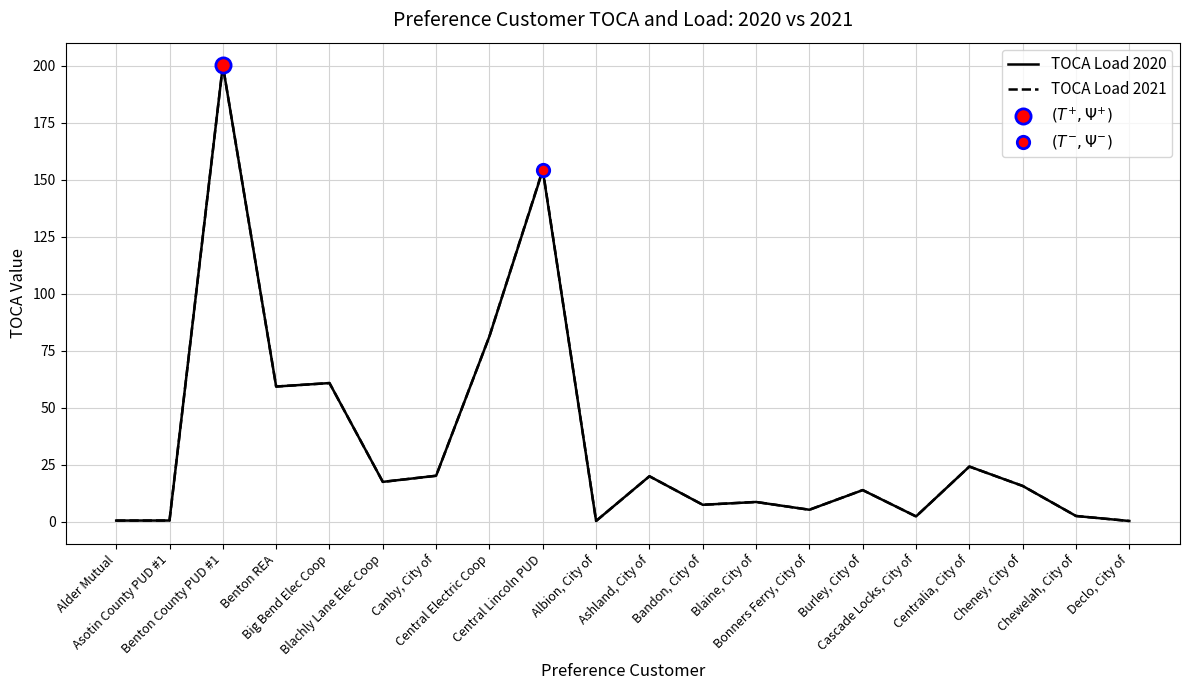

What is the maximum value for TOCA Load 2020?

200.2